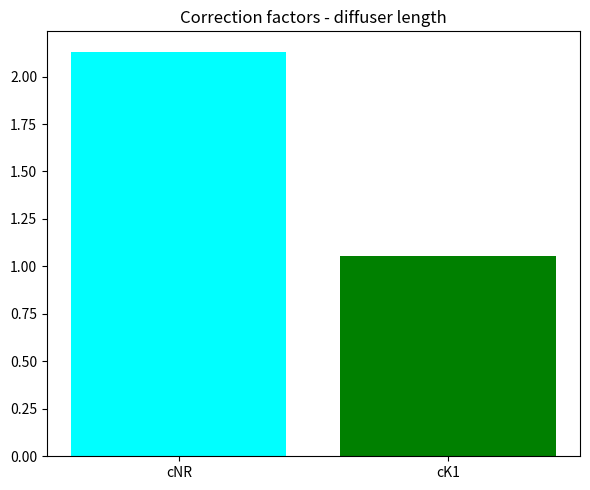

What is the change in value from cNR to cK1?

-1.1